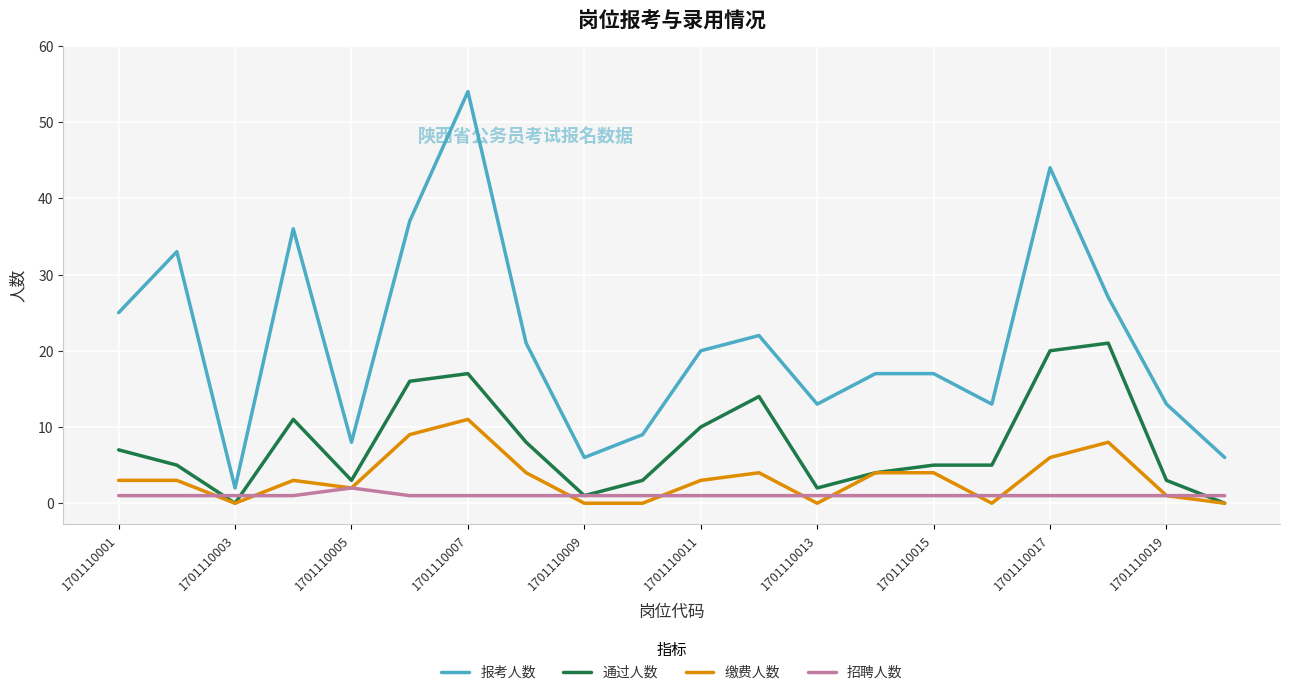

List the series in order of their peak value, highest first.

报考人数, 通过人数, 缴费人数, 招聘人数